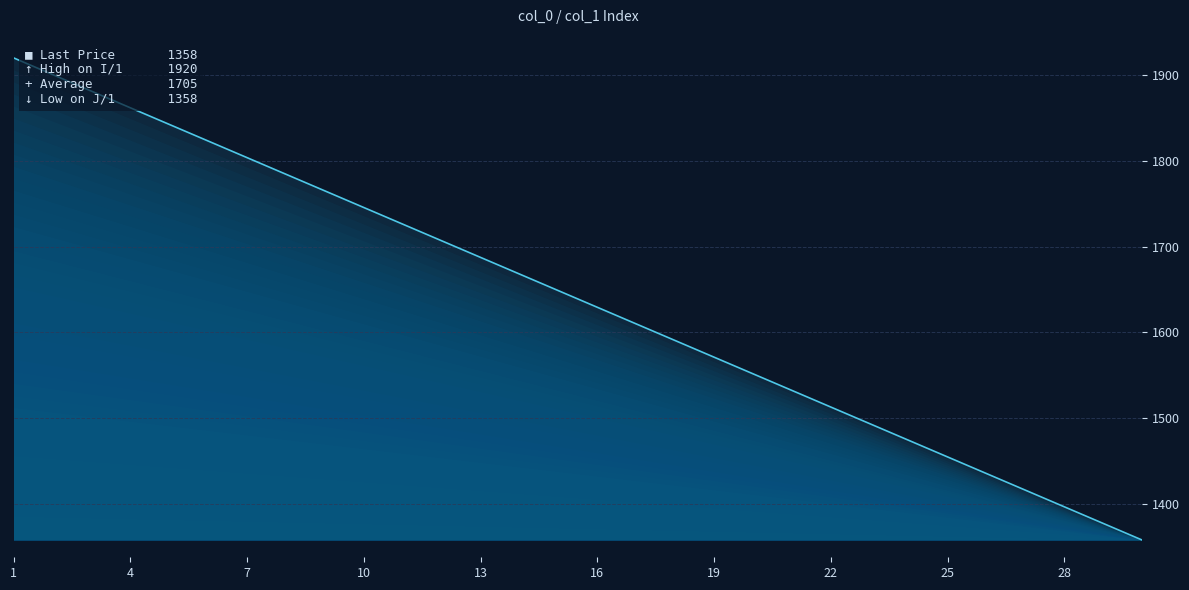

At which label does the data first exceed 1648?

1